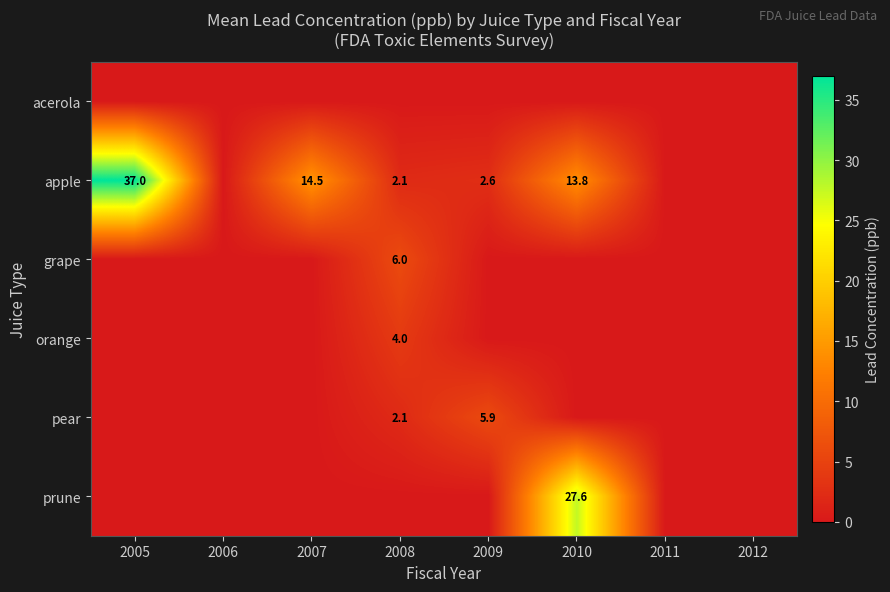

At how many categories does at least one series exceed 12?

3